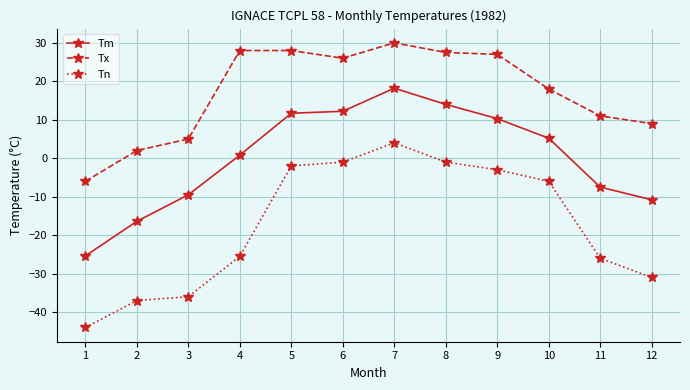

The Tn series shows -37.0 at 2. True or false?

True